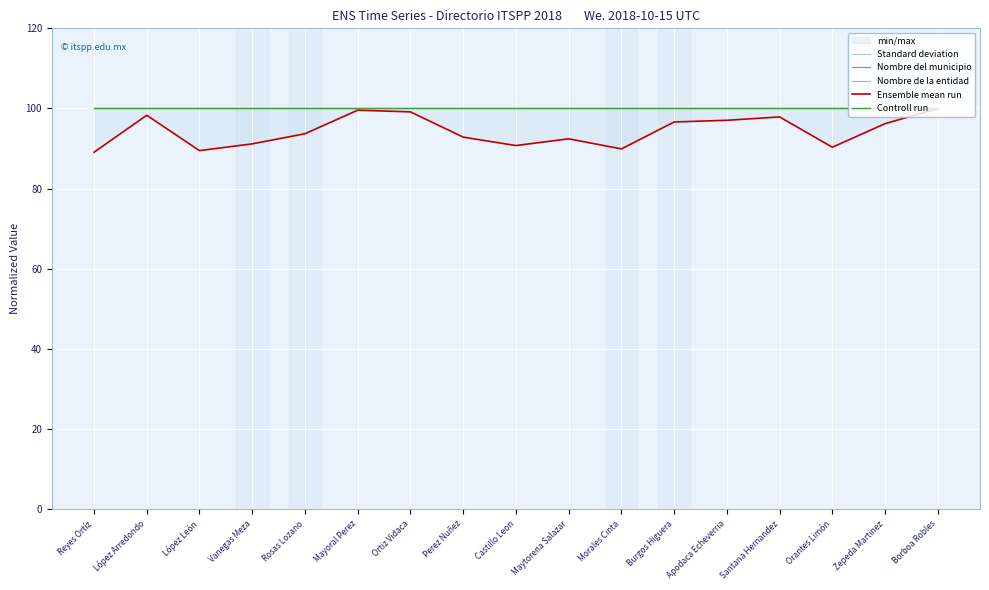

Is it true that Controll run equals 100.0 at Perez Nuñez?

True